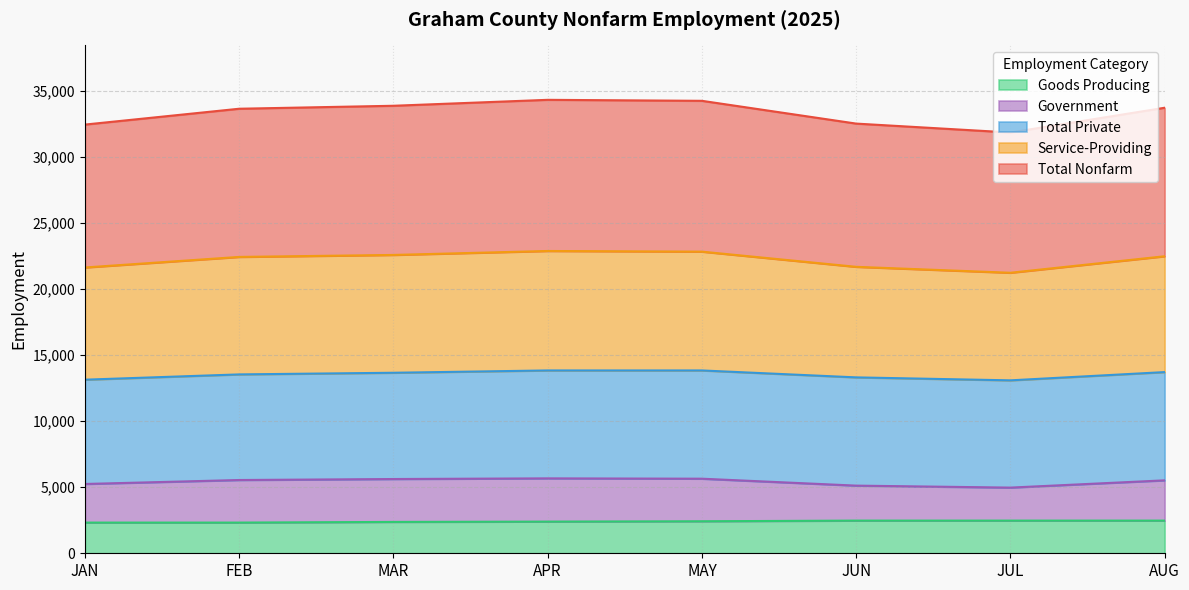

What is the lowest value of the Goods Producing series?

2325